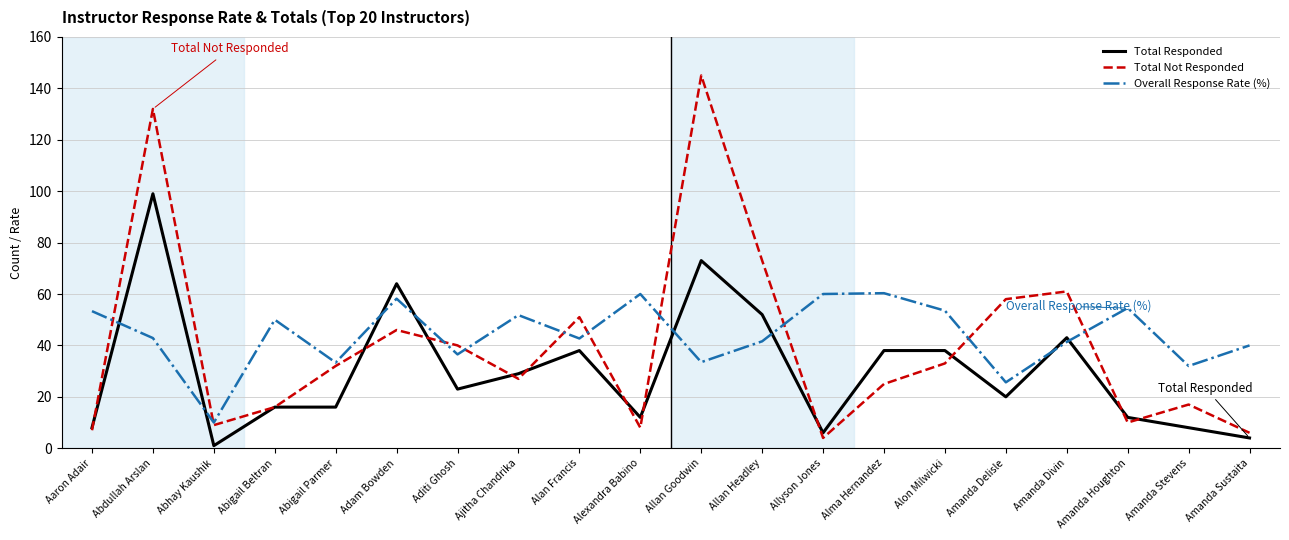

Which label corresponds to the largest value in the chart?

Allan Goodwin